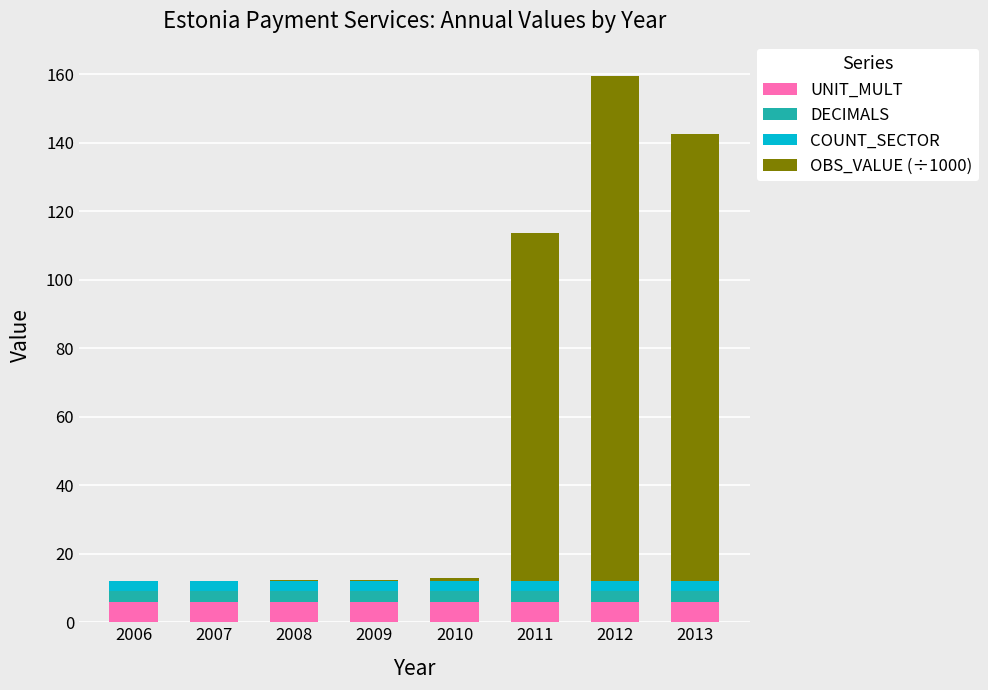

What is the maximum value for UNIT_MULT?

6.0